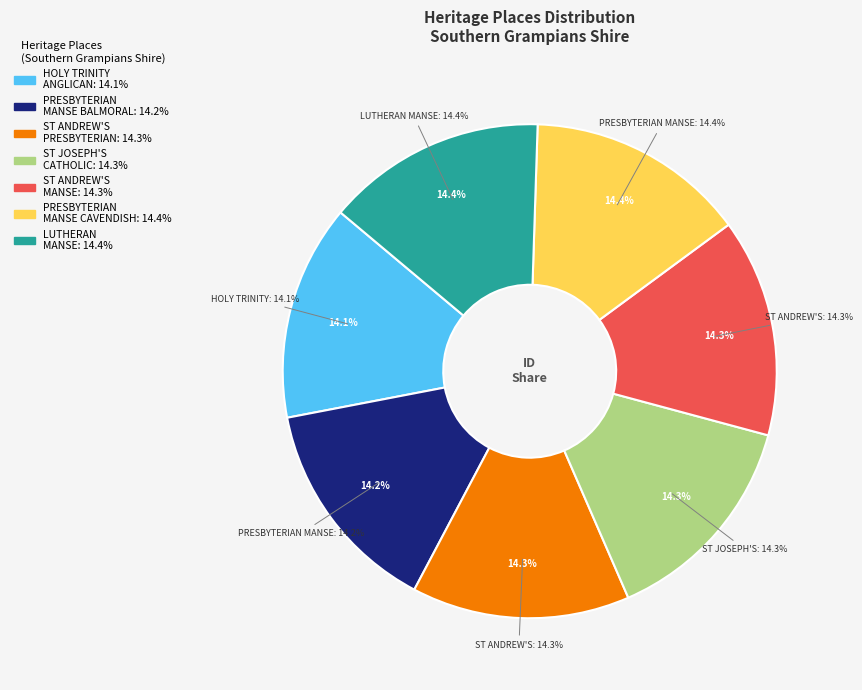

Do HOLY TRINITY ANGLICAN CHURCH COMPLEX and LUTHERAN MANSE (FORMER) together represent more than half of the pie?

No